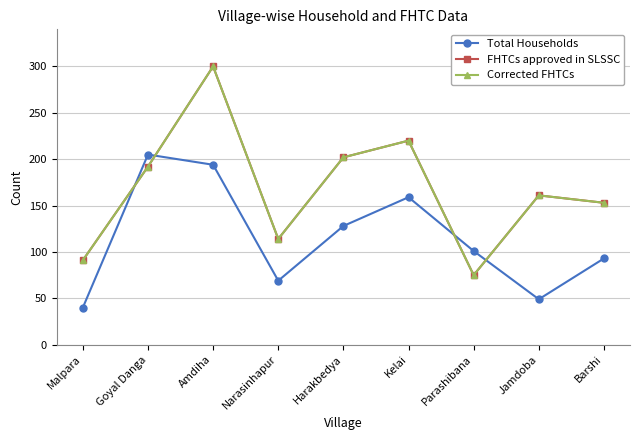

What is the average value of the FHTCs approved in SLSSC series?

168